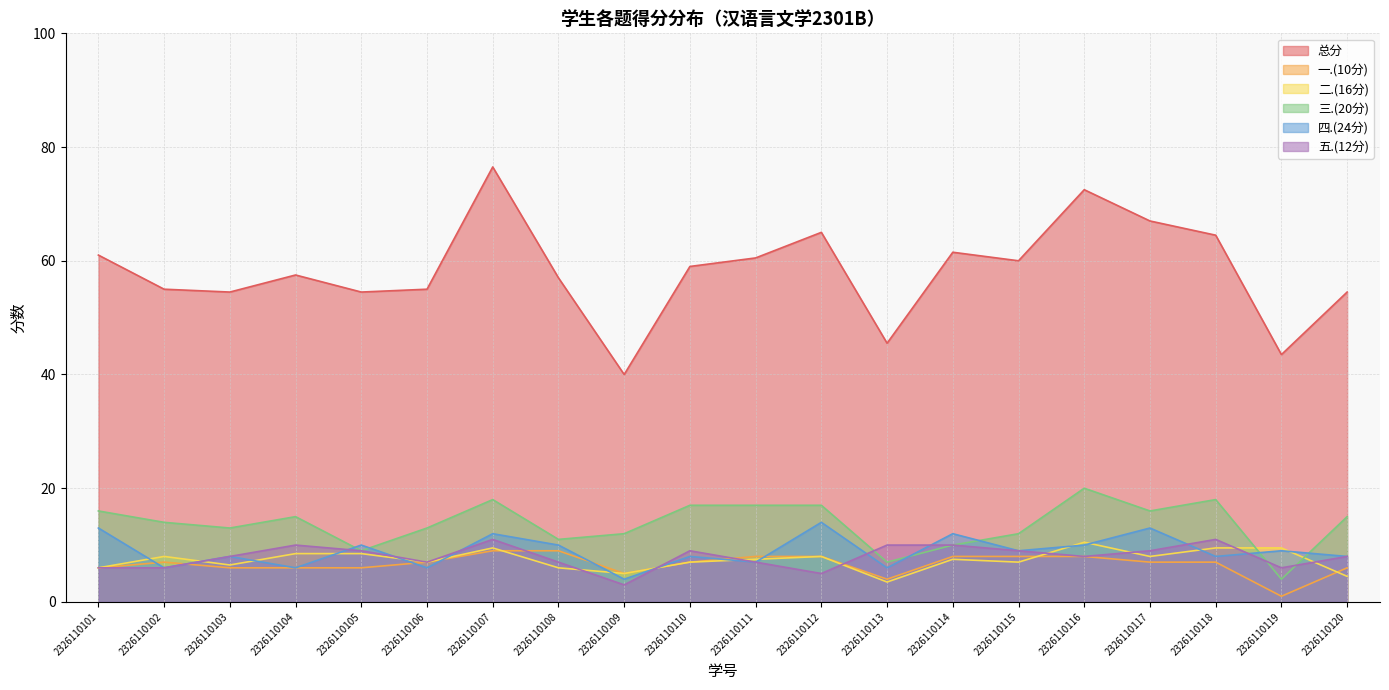

Which series has the widest spread of values?

总分